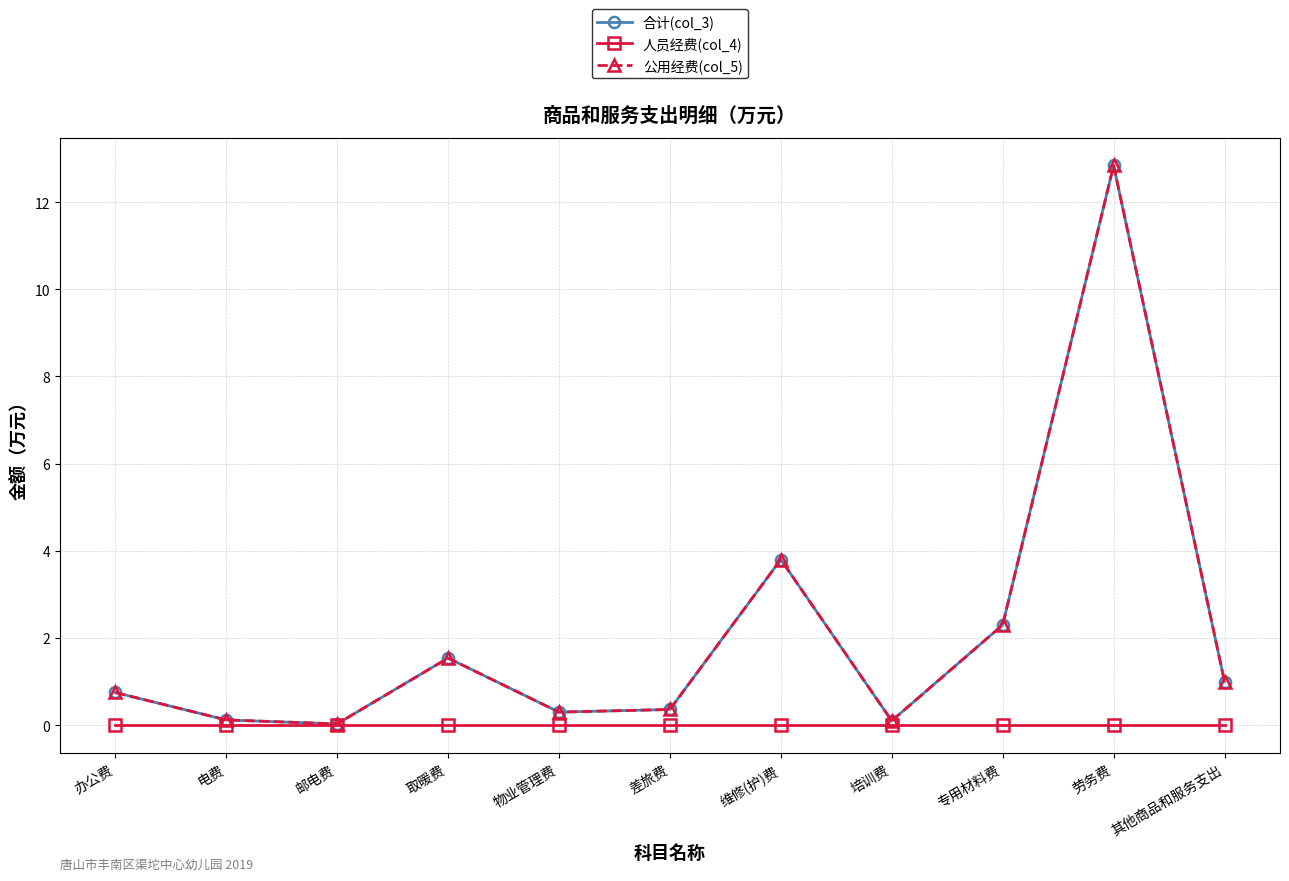

Which category has the highest value across all series?

劳务费